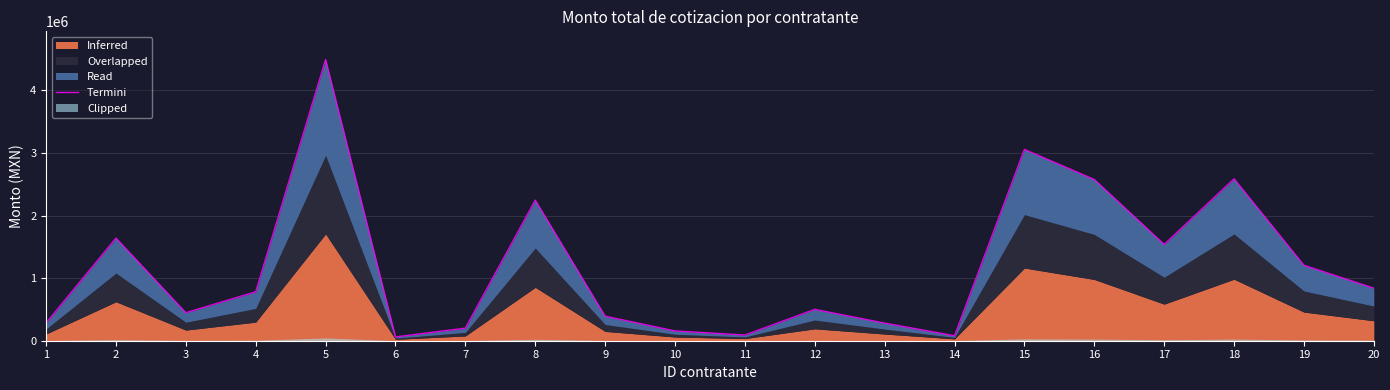

What is the value of the 13th point from the left?

281880.0